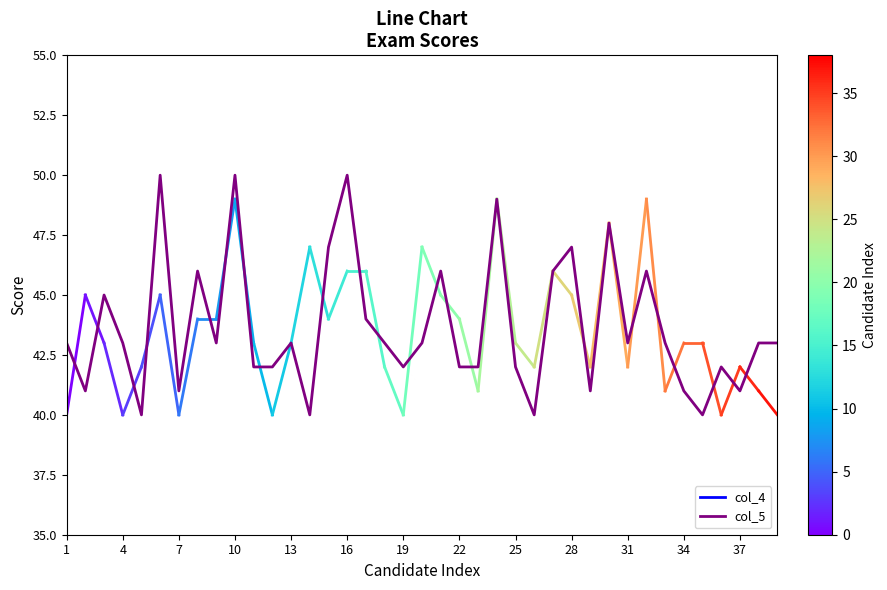

What is the difference between the maximum and minimum values?

10